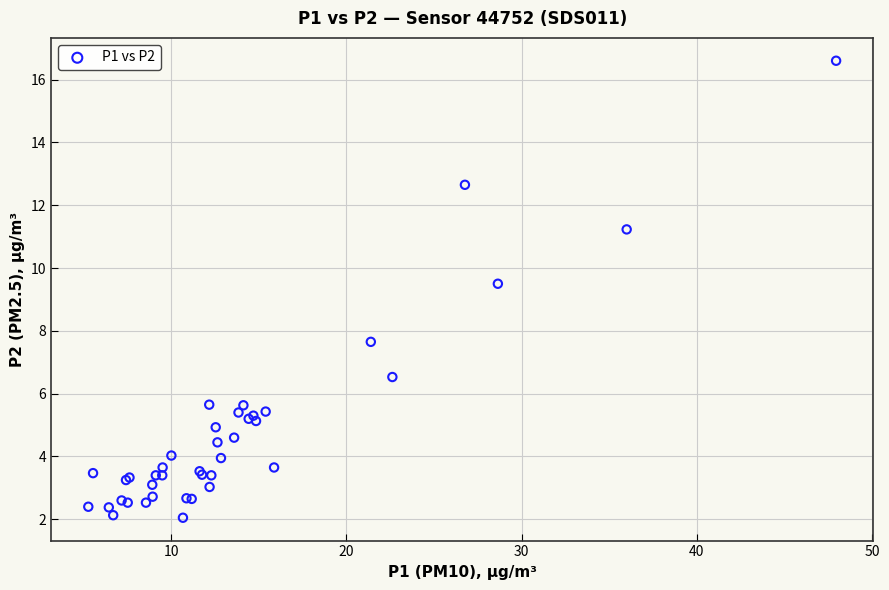

What Y value in the scatter plot is closest to 9?

9.5